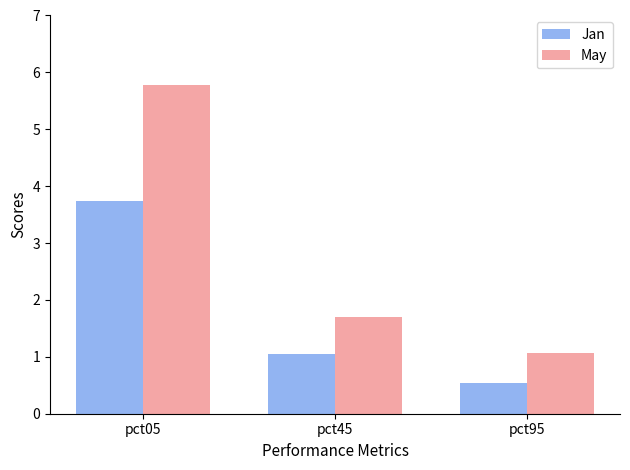

What are all the series names shown in the legend?

Jan, May